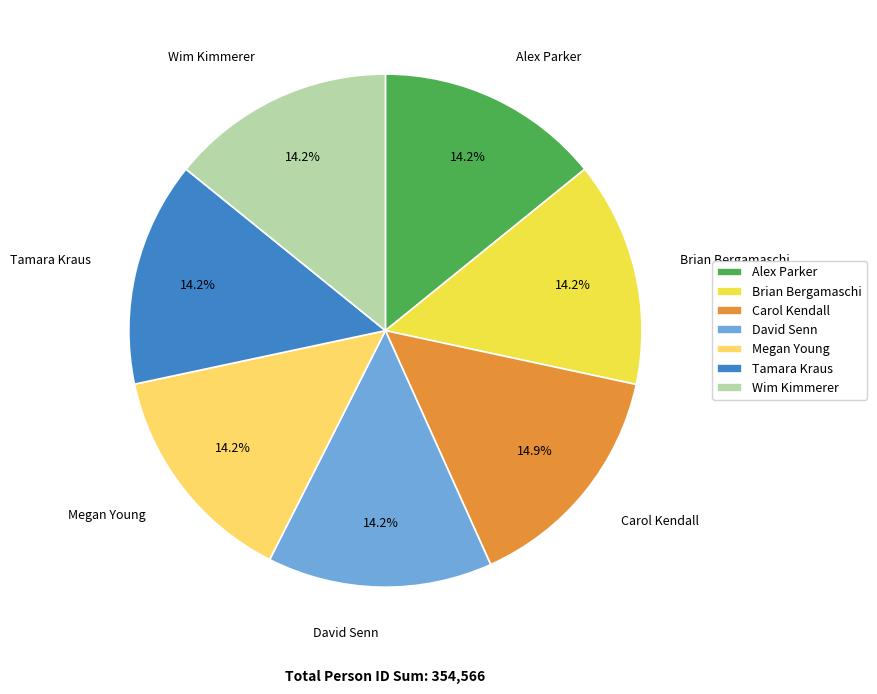

Count the number of slices in the pie.

7